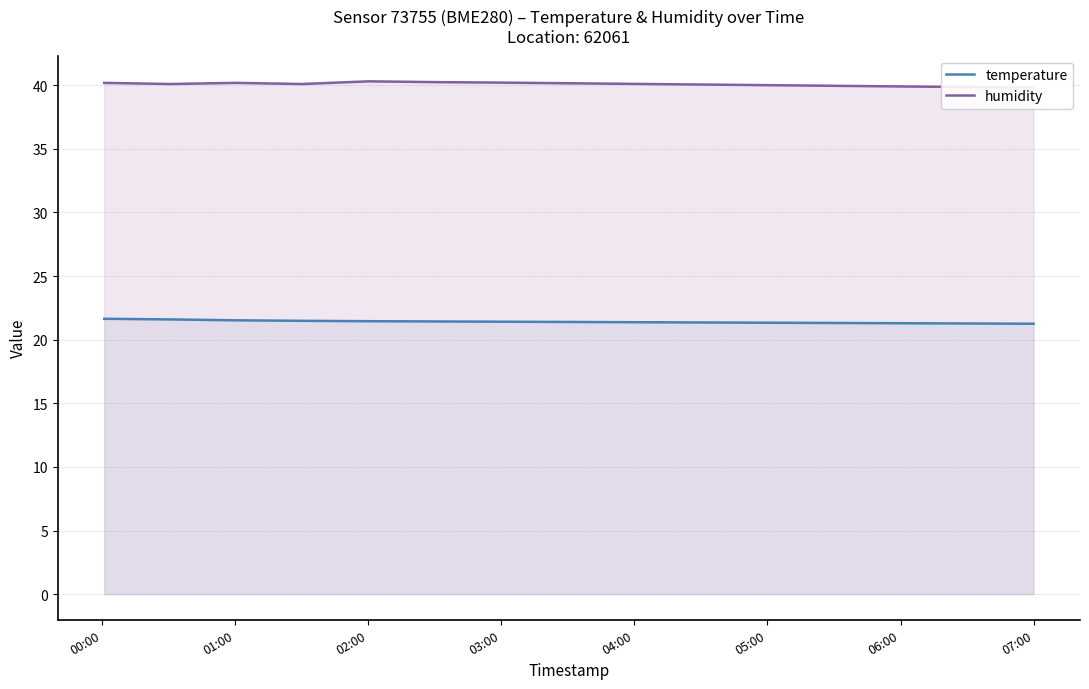

What is the value of the humidity point at the 12th from the left?

40.0